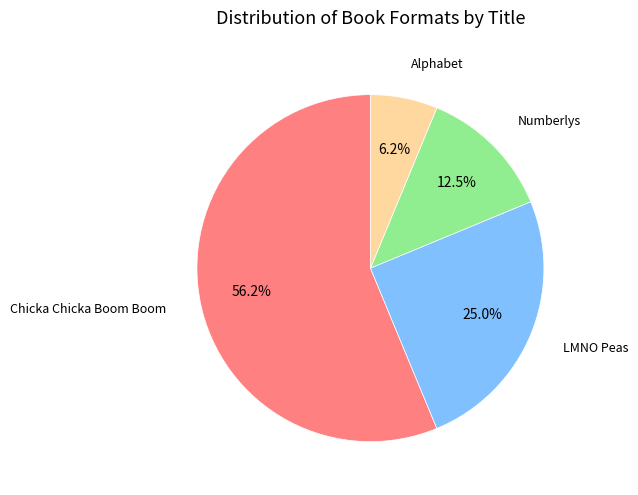

To the nearest percent, what is the average slice percentage?

25%